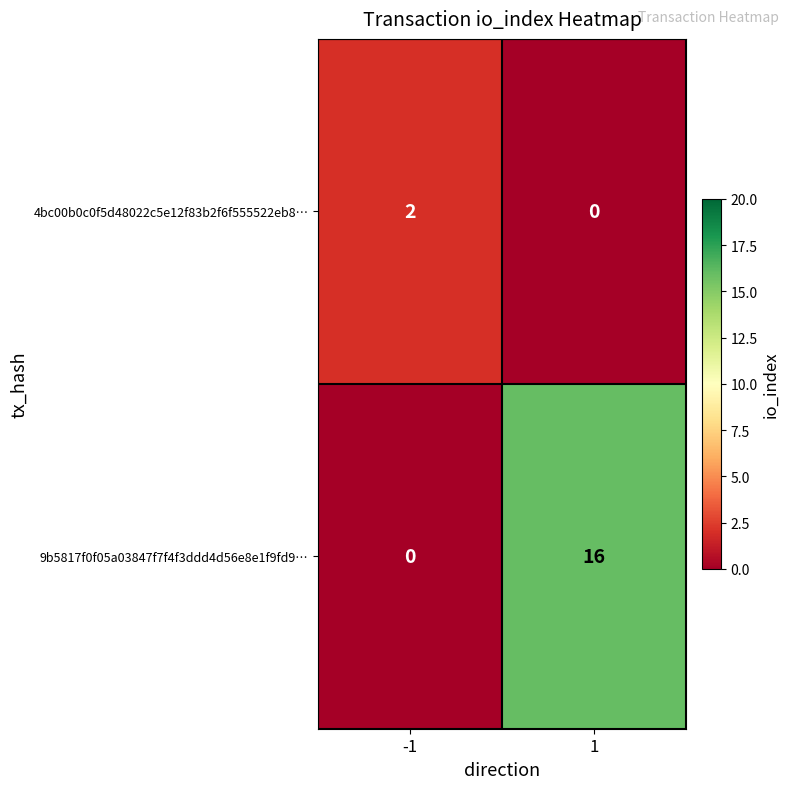

How many distinct data groups are displayed?

2